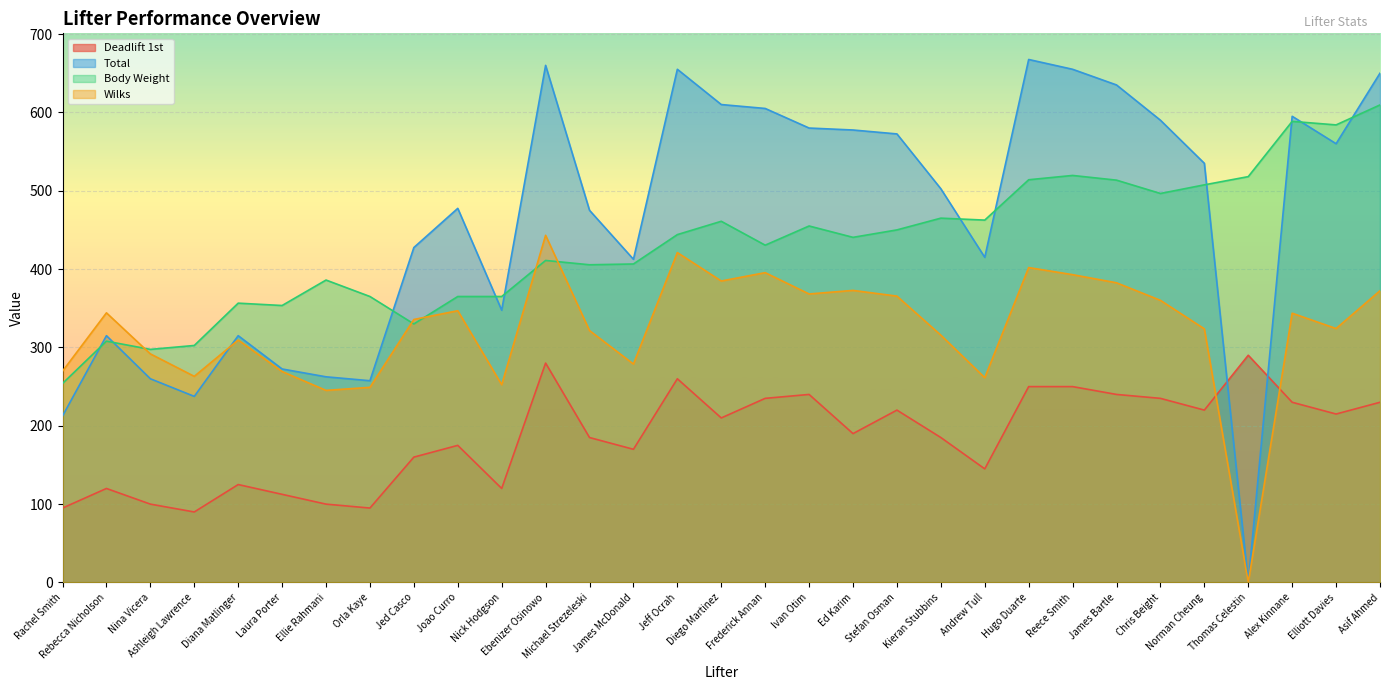

What is the approximate value of Deadlift 1st at Ellie Rahmani?

100.0